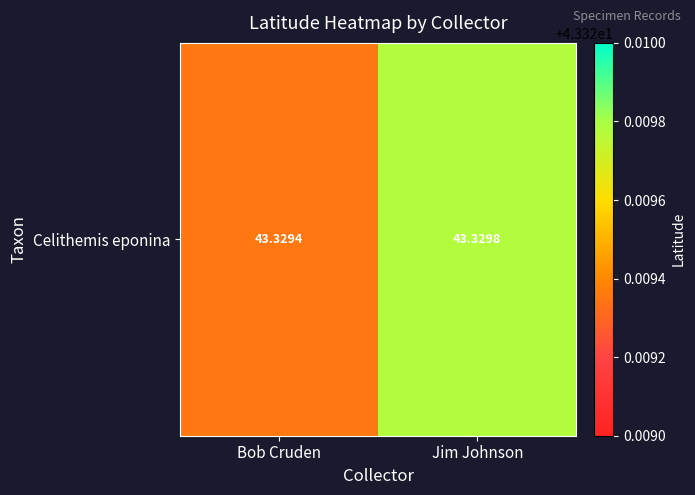

Reading left to right, list all the values displayed in this chart.

Bob Cruden=43.3	Jim Johnson=43.3